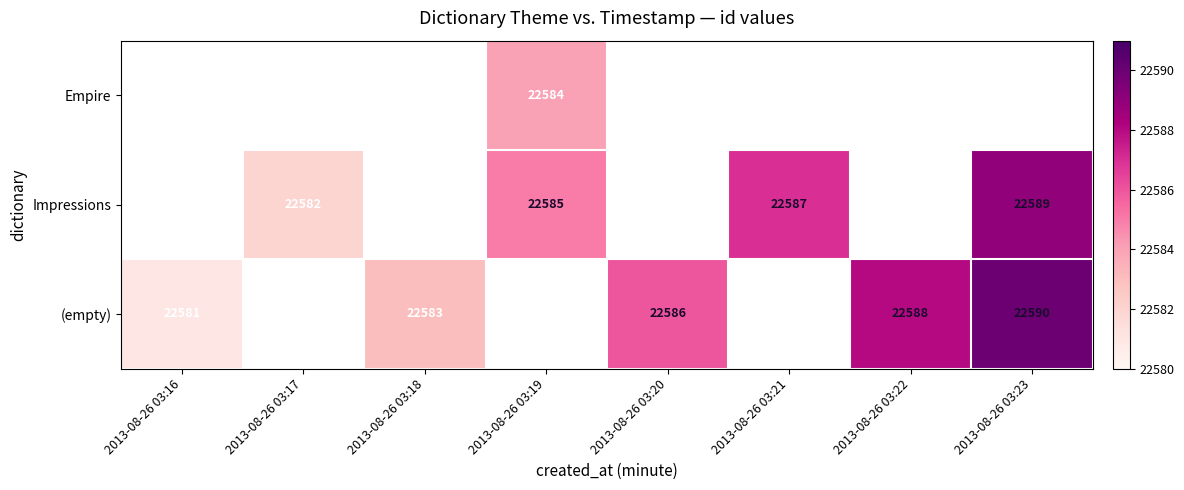

The value of (empty) at 2013-08-26 03:23 is 22590. True or false?

True